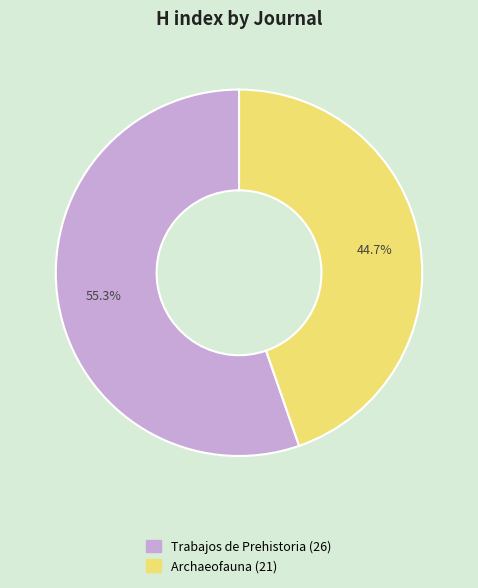

What is the largest slice in the pie chart?

Trabajos de Prehistoria